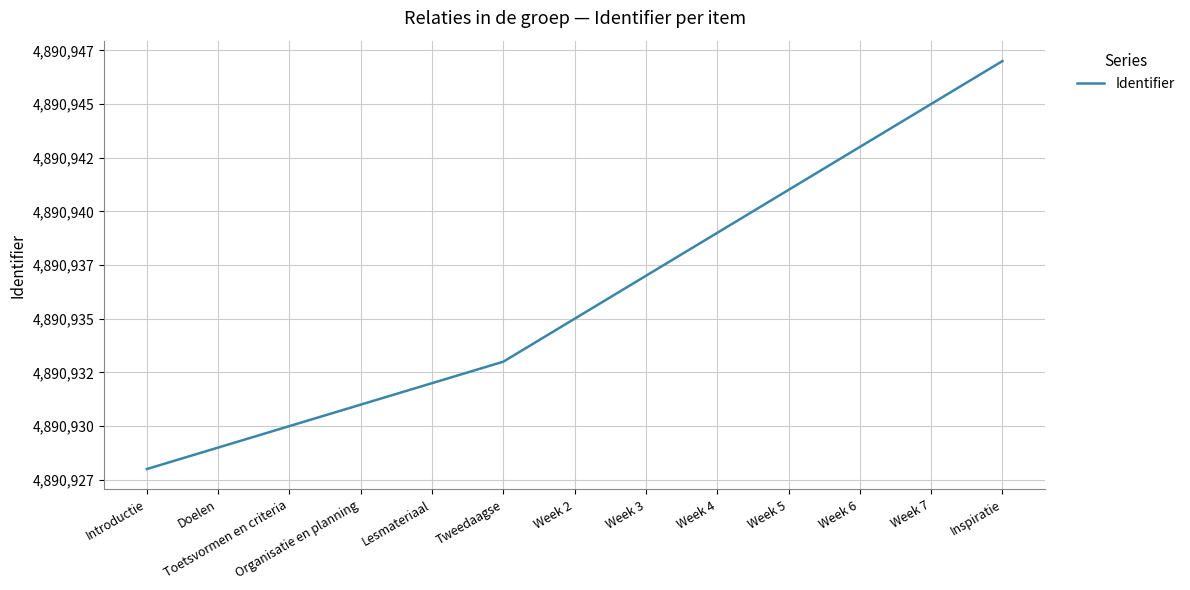

What is the label of the 7th point from the left?

Week 2